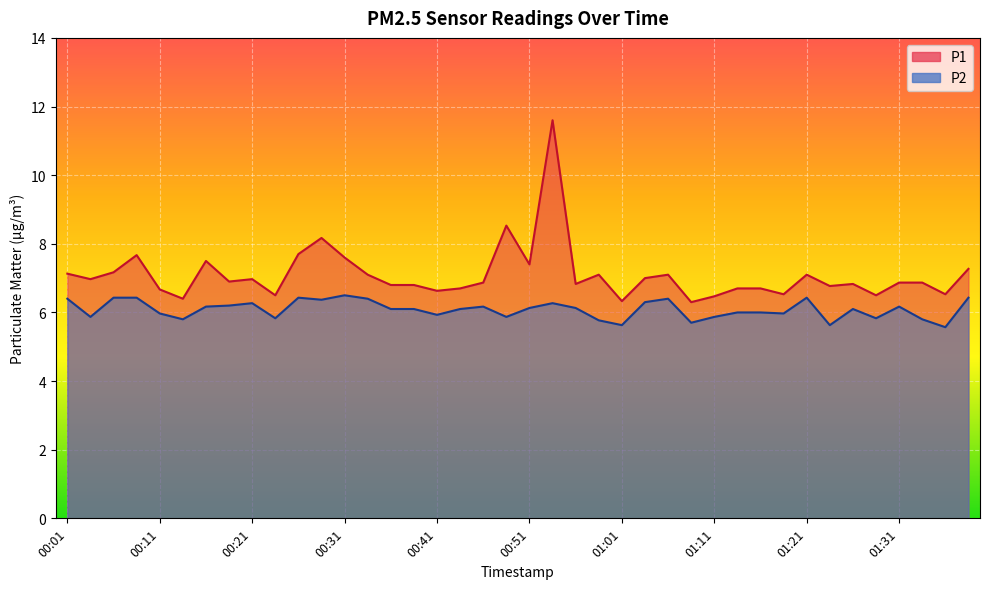

The value of P1 at 00:46 is 6.9. True or false?

True